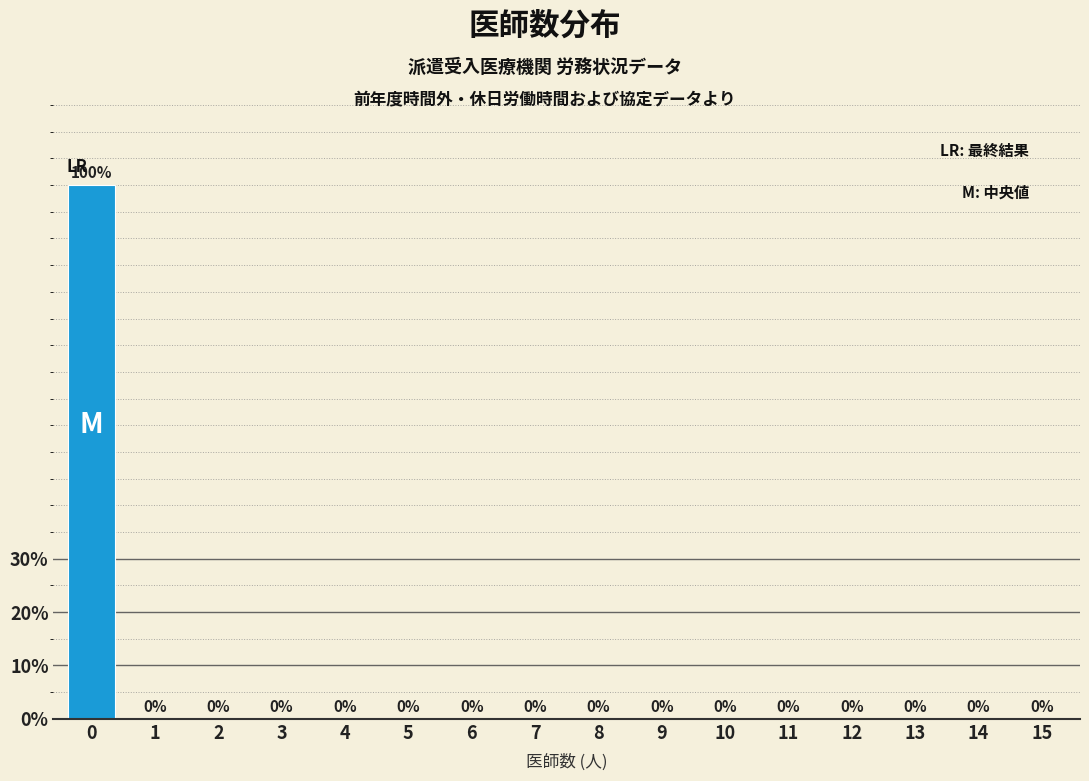

Reading right to left, what are all the values shown in this chart?

15=0	14=0	13=0	12=0	11=0	10=0	9=0	8=0	7=0	6=0	5=0	4=0	3=0	2=0	1=0	0=100